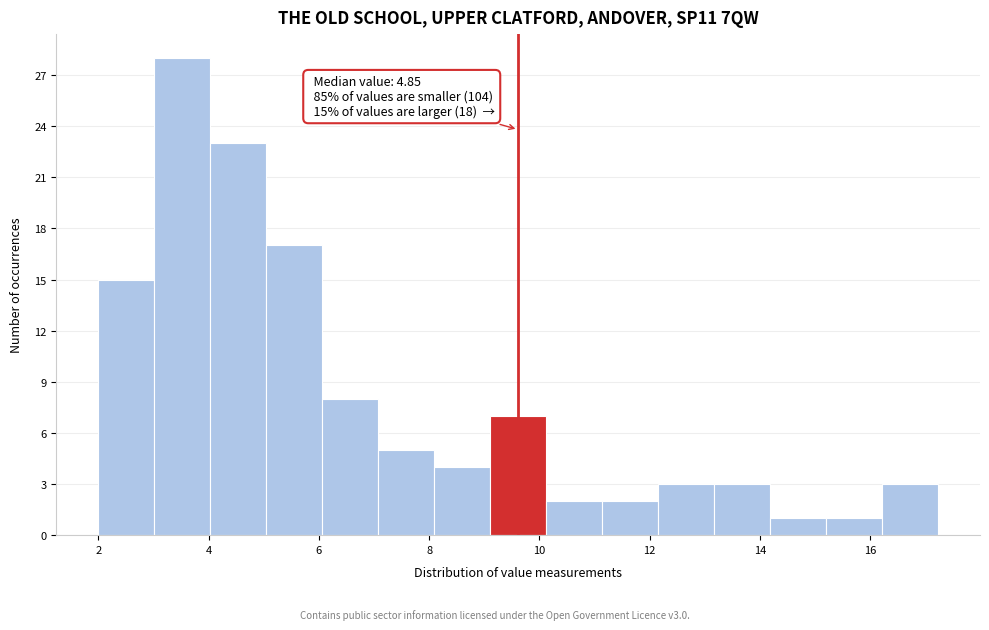

Which range on the x-axis has the tallest bar?

3.0 to 4.0